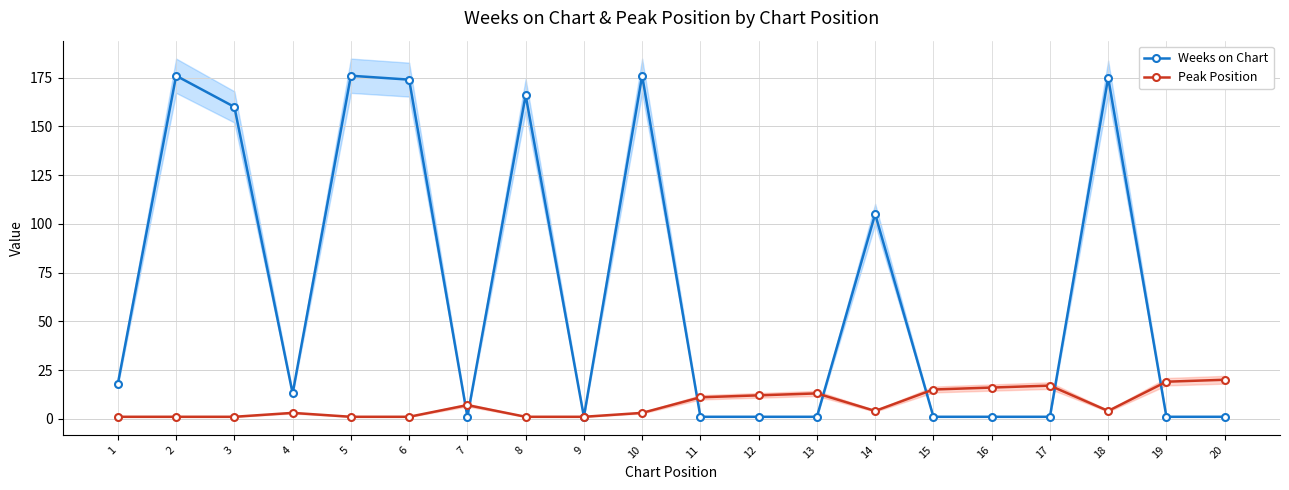

What is the value of the Weeks on Chart point at the 5th from the left?

176